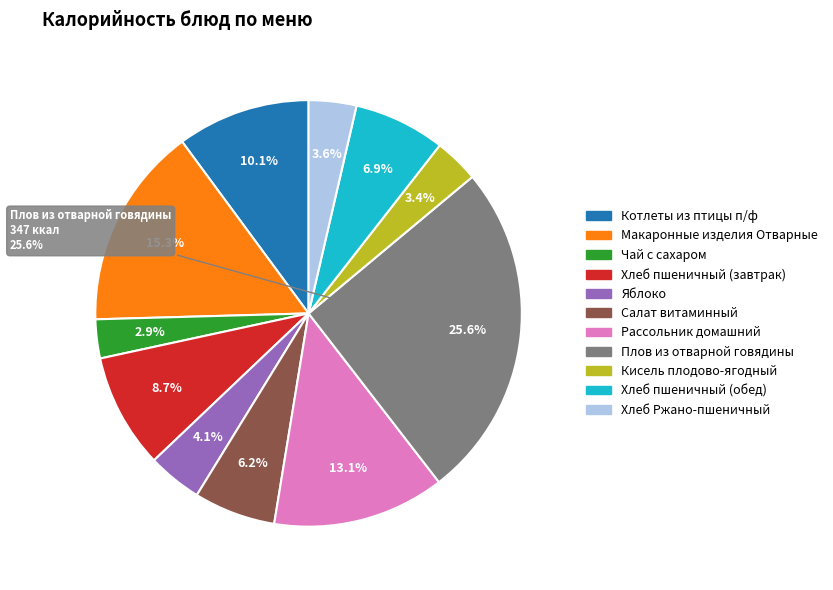

What is the change in value from Макаронные изделия Отварные to Чай с сахаром?

-168